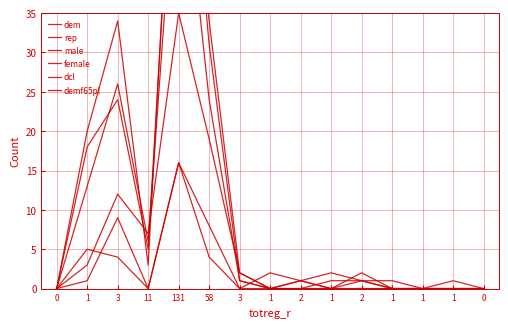

Reading left to right, list all the values displayed in this chart.

dem: 0	20	34	3	74	31	1	0	0	0	0	0	0	0	0
rep: 0	3	12	7	35	19	2	0	1	0	1	0	0	0	0
male: 0	13	26	6	60	24	1	0	1	2	1	1	0	0	0
female: 0	18	24	5	71	34	2	0	0	1	1	0	0	0	0
dcl: 0	5	4	0	16	4	0	2	1	0	2	0	0	1	0
demf65pl: 0	1	9	0	16	8	0	0	0	0	0	0	0	0	0